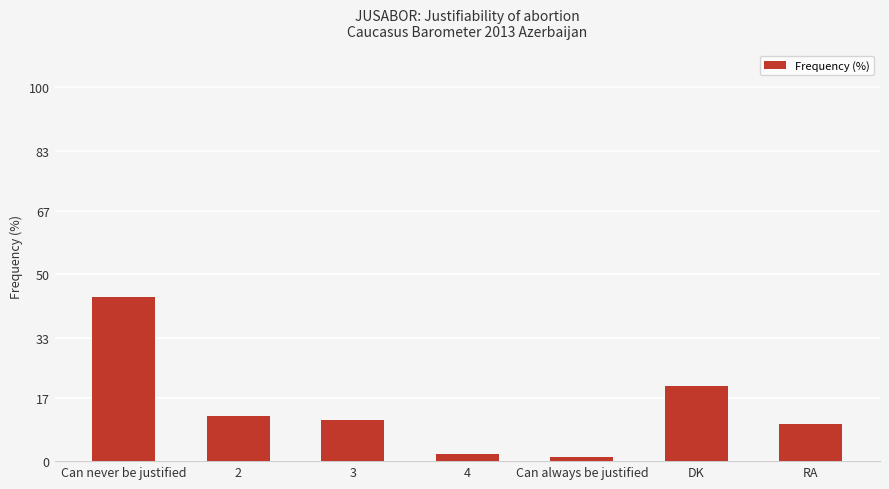

Which category has the lowest value across all series?

Can always be justified